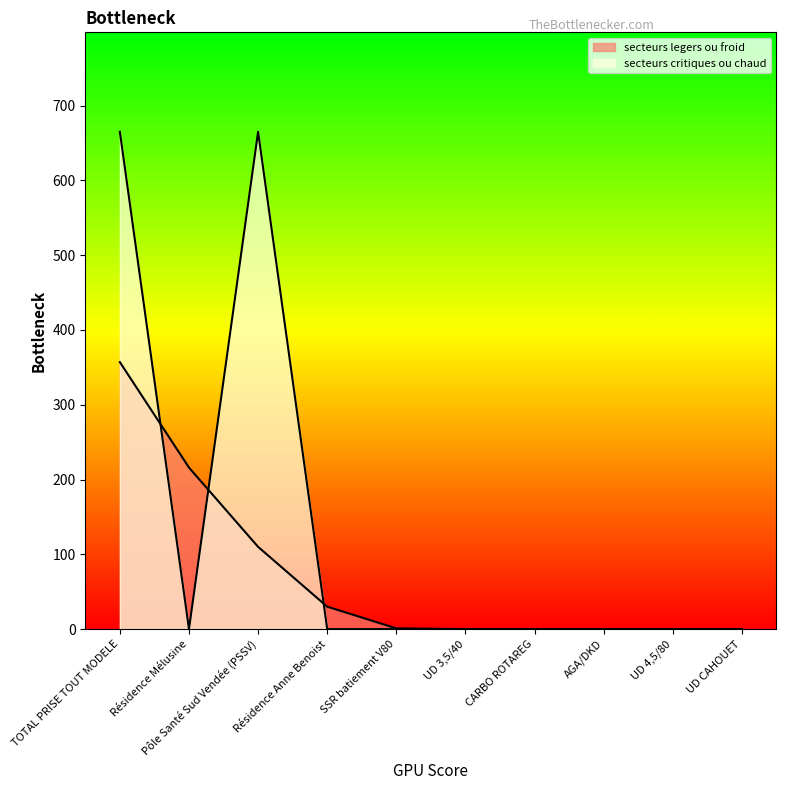

Rank the series by their average value, from highest to lowest.

secteurs critiques ou chaud, secteurs legers ou froid